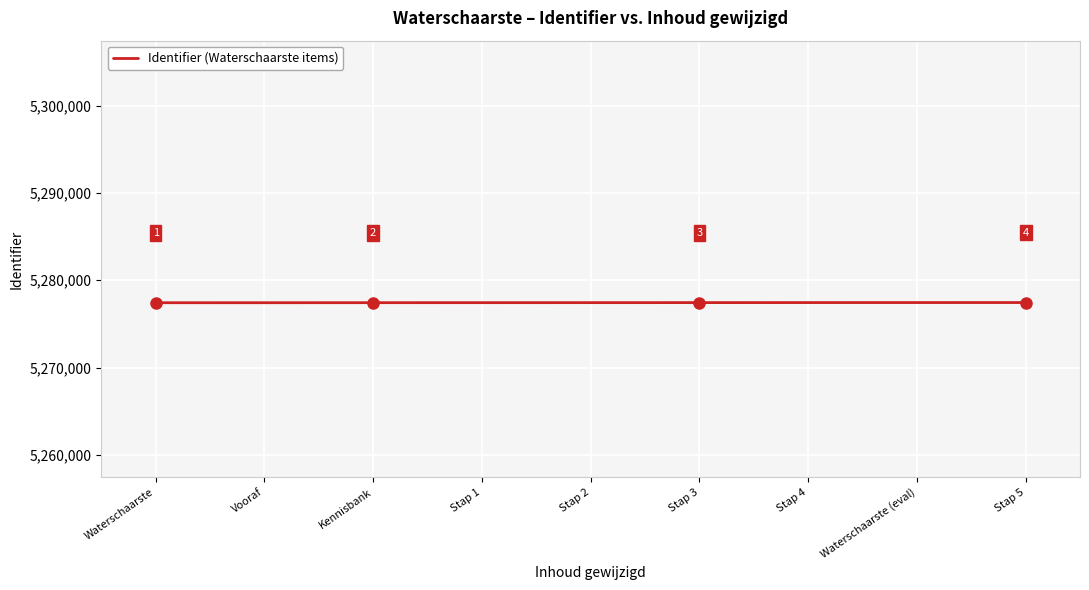

The value at Stap 1 is 7978692. True or false?

False